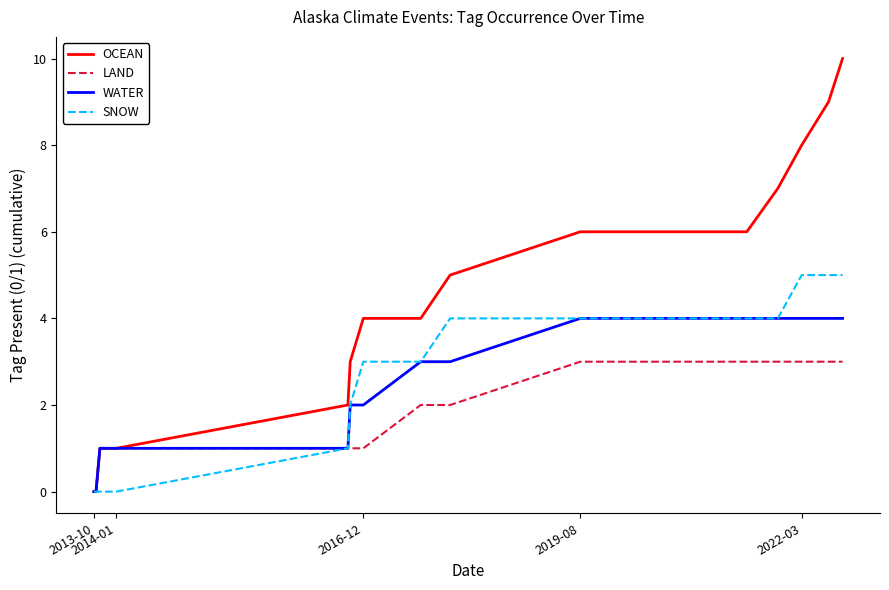

What is the highest value of the WATER series?

4